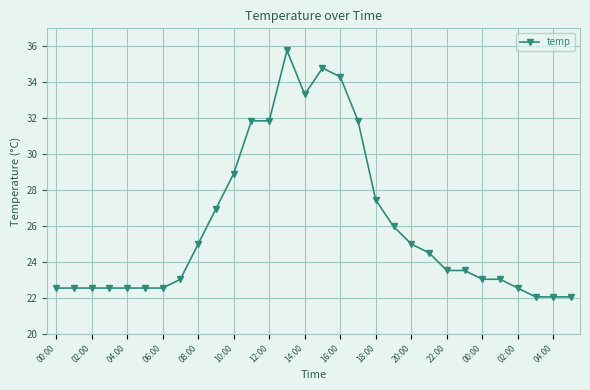

What is the average value?

26.0